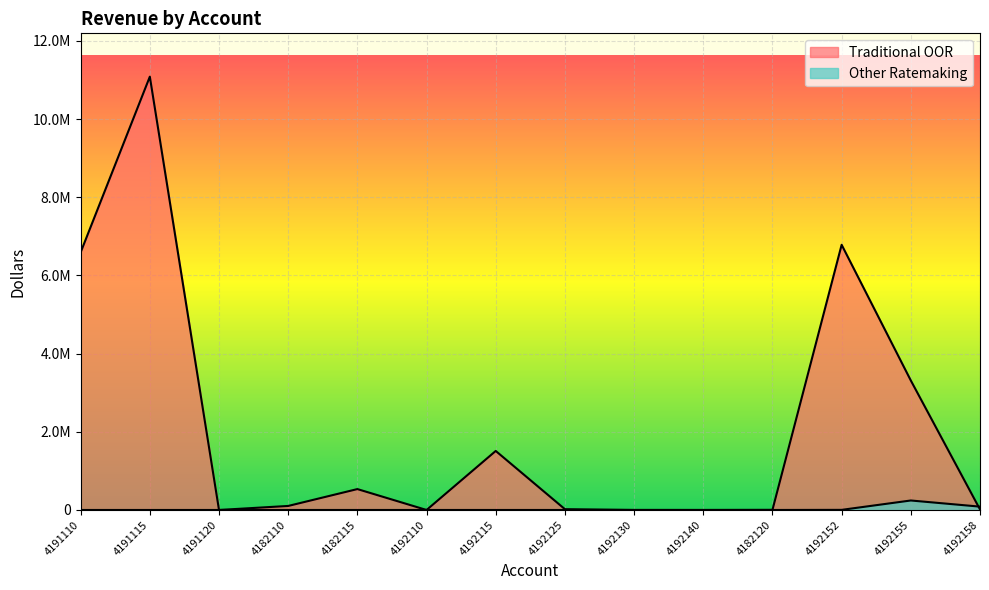

How many values in the Traditional OOR series are below 103089?

7